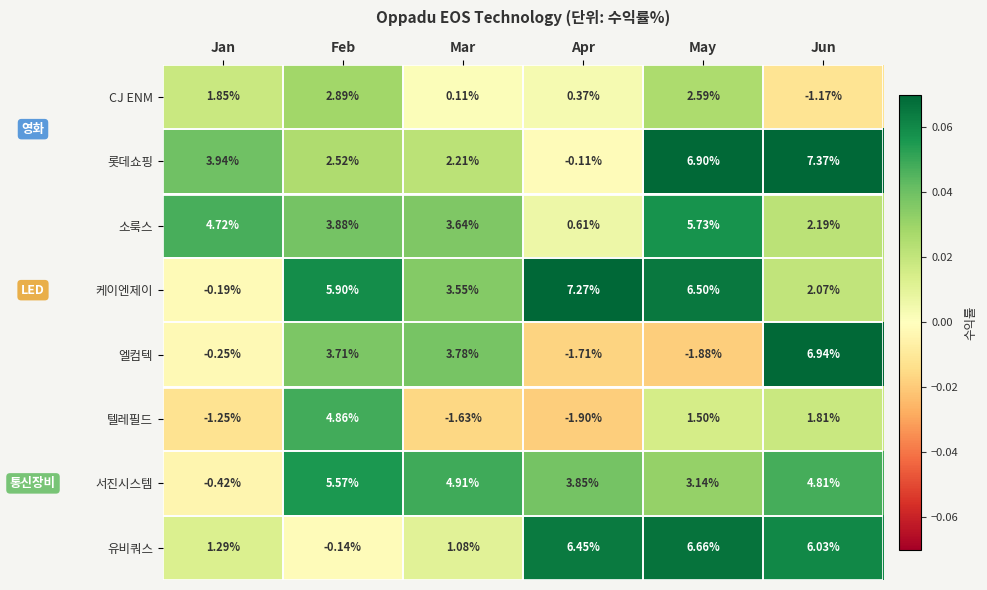

Rank the series at Mar from lowest to highest value.

텔레필드, CJ ENM, 유비쿼스, 롯데쇼핑, 케이엔제이, 소룩스, 엘컴텍, 서진시스템